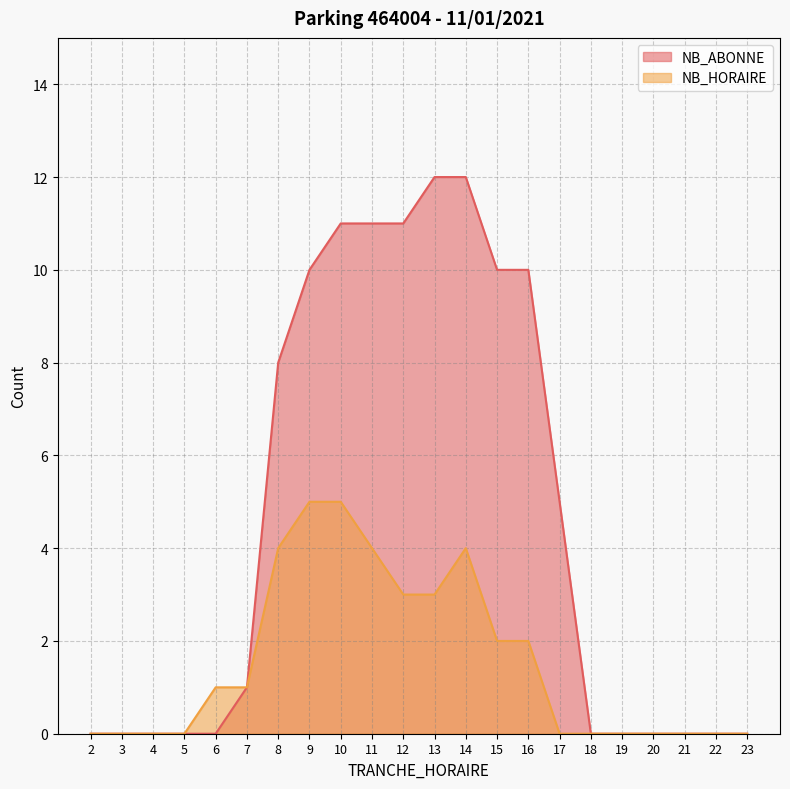

Is it true that NB_ABONNE equals 10 at 9?

True